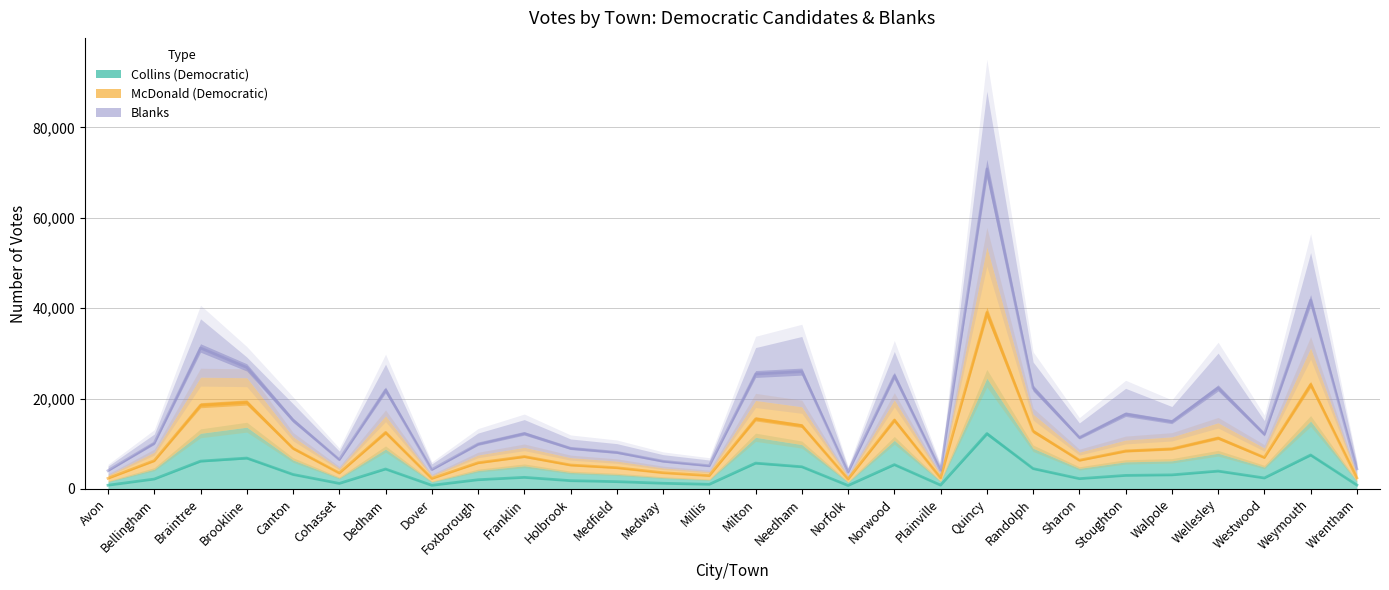

Reading left to right, list all the values displayed in this chart.

Collins (Democratic): 825.0	2185.0	6155.0	6831.5	3200.0	1217.0	4409.0	801.5	2032.0	2562.0	1827.0	1612.0	1252.5	1019.5	5714.0	4906.5	755.5	5378.5	842.0	12247.5	4499.5	2274.5	2994.5	3109.5	3951.5	2422.0	7512.0	859.5
McDonald (Democratic): 2349.0	6260.5	18520.5	19132.0	8979.5	3514.5	12498.0	2306.0	5792.0	7166.5	5290.5	4693.0	3586.0	2943.0	15503.0	14000.0	2163.5	15234.0	2432.0	39029.5	12775.5	6349.0	8409.0	8875.5	11275.0	6954.5	23111.0	2446.0
Blanks: 4045.0	10146.0	31184.0	26886.0	15206.5	6481.0	21886.0	4275.0	9943.5	12276.5	8992.5	8094.0	6127.0	5121.5	25426.5	25959.5	3715.0	25061.5	4118.0	70781.0	22318.0	11377.5	16541.5	14886.0	22349.0	12094.5	41741.0	4441.5